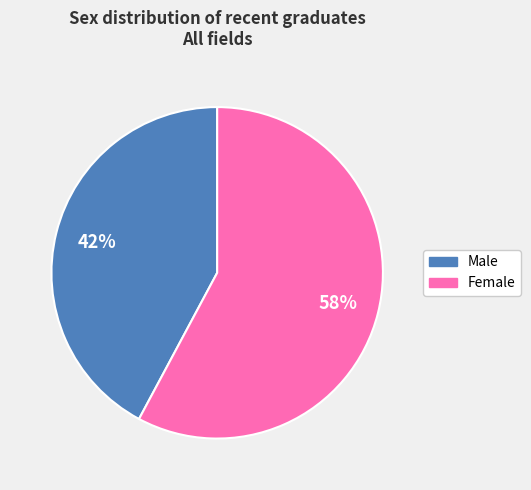

True or false: Male accounts for 36% of the total.

False